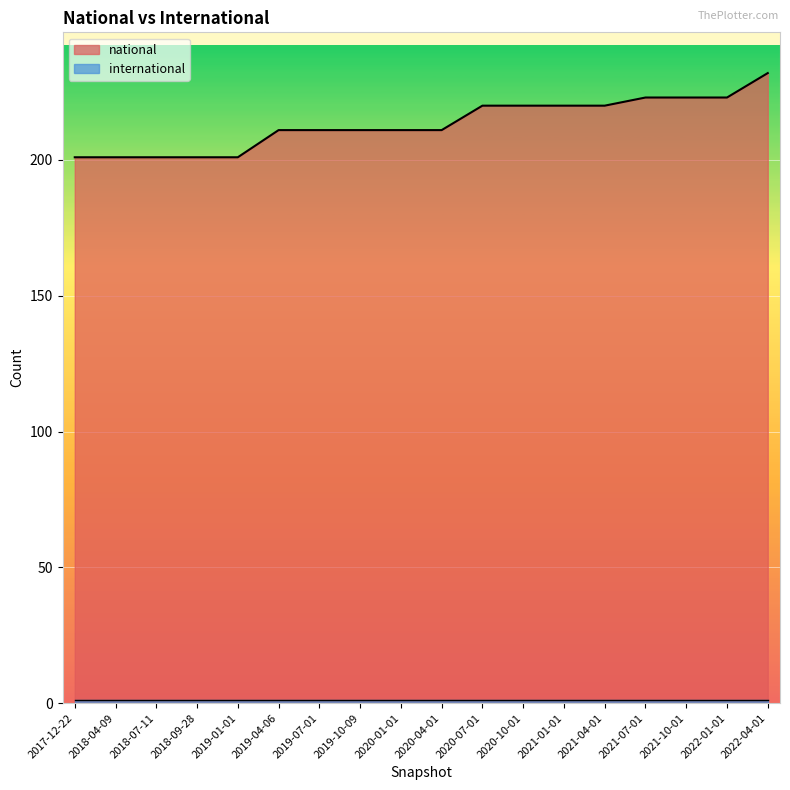

Which label corresponds to the largest value in the chart?

2022-04-01